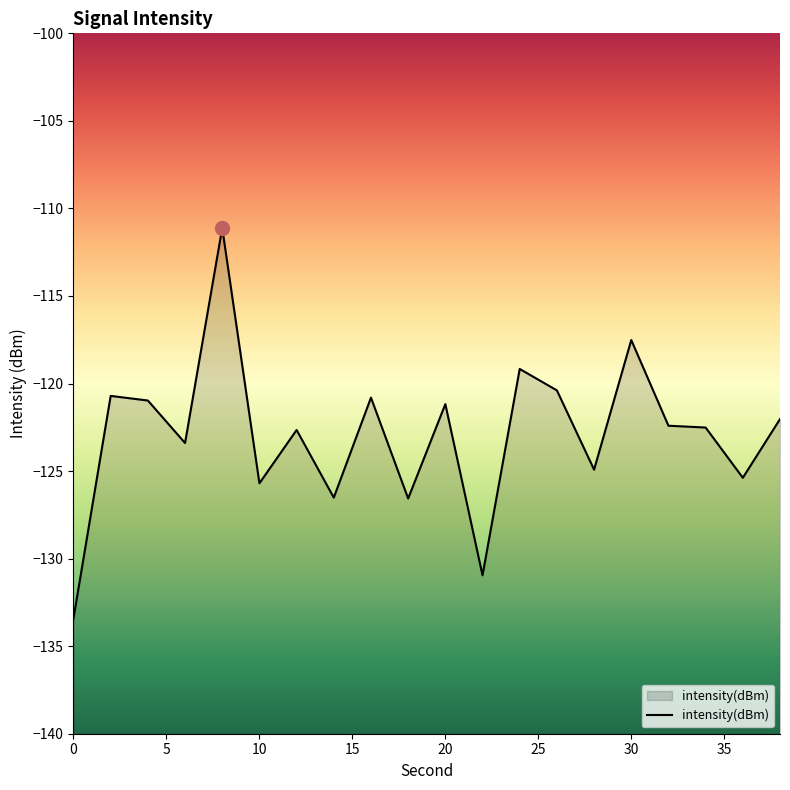

Rank the categories by value from highest to lowest.

8, 30, 24, 26, 2, 16, 4, 20, 38, 32, 34, 12, 6, 28, 36, 10, 14, 18, 22, 0